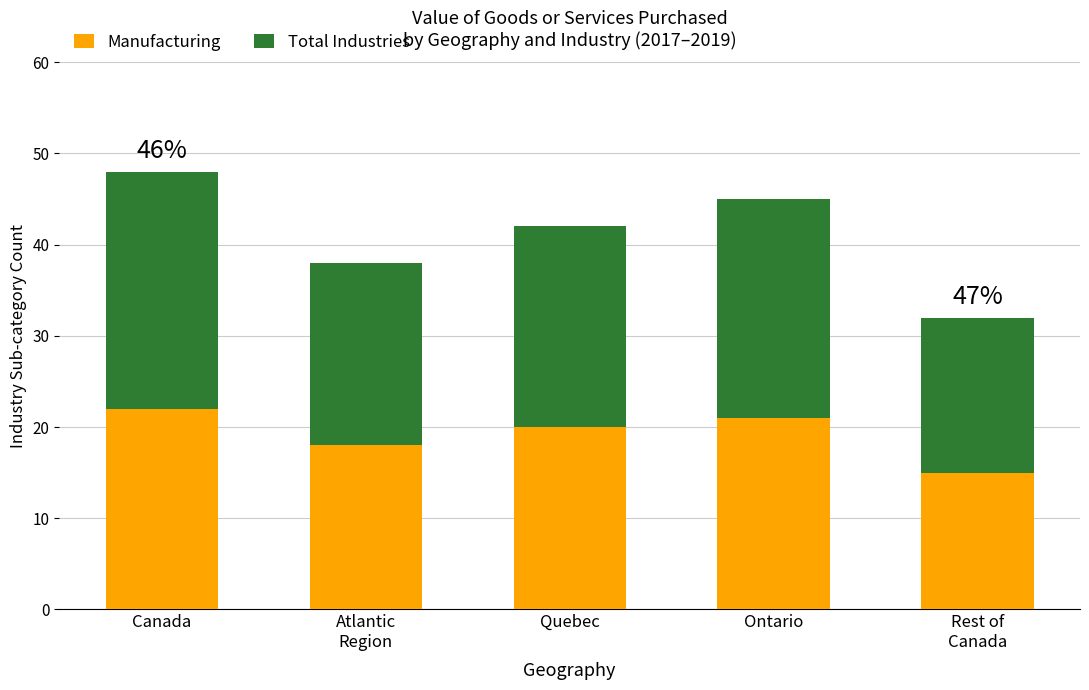

Reading left to right, what are the values for Manufacturing?

22	18	20	21	15